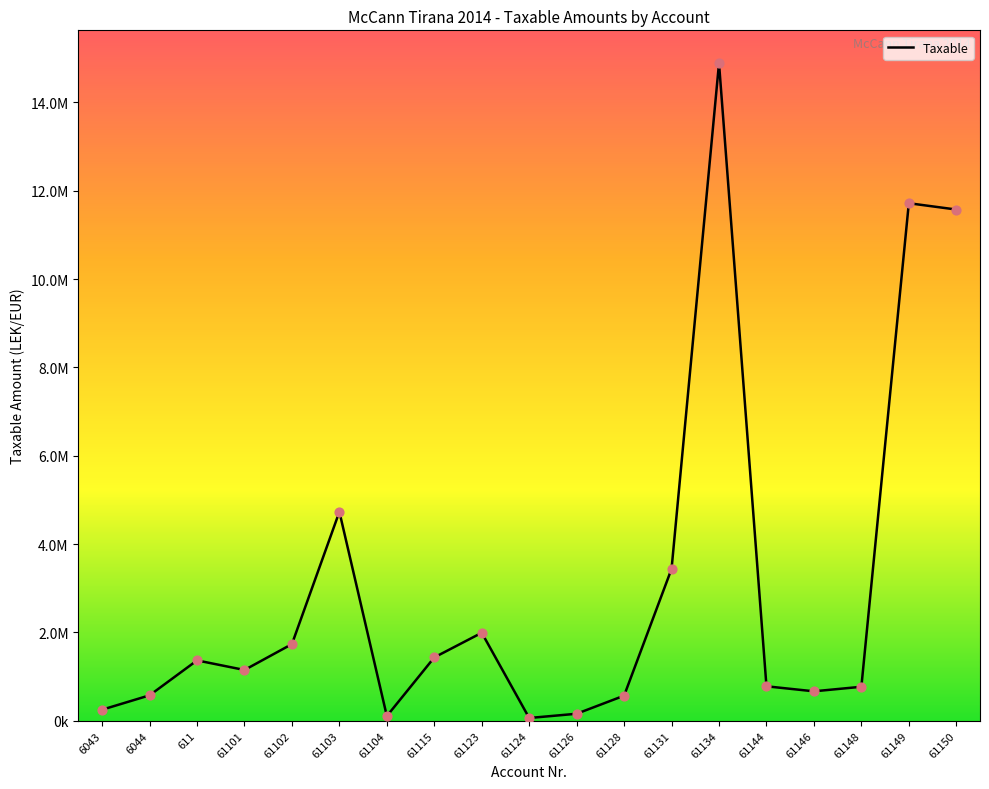

Does the chart have visible grid lines?

No